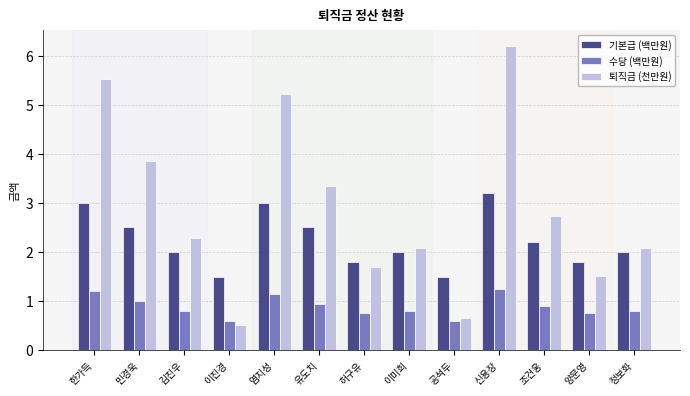

What is the sum of the 수당 (백만원) values at 김진우 and 조건웅?

1.7